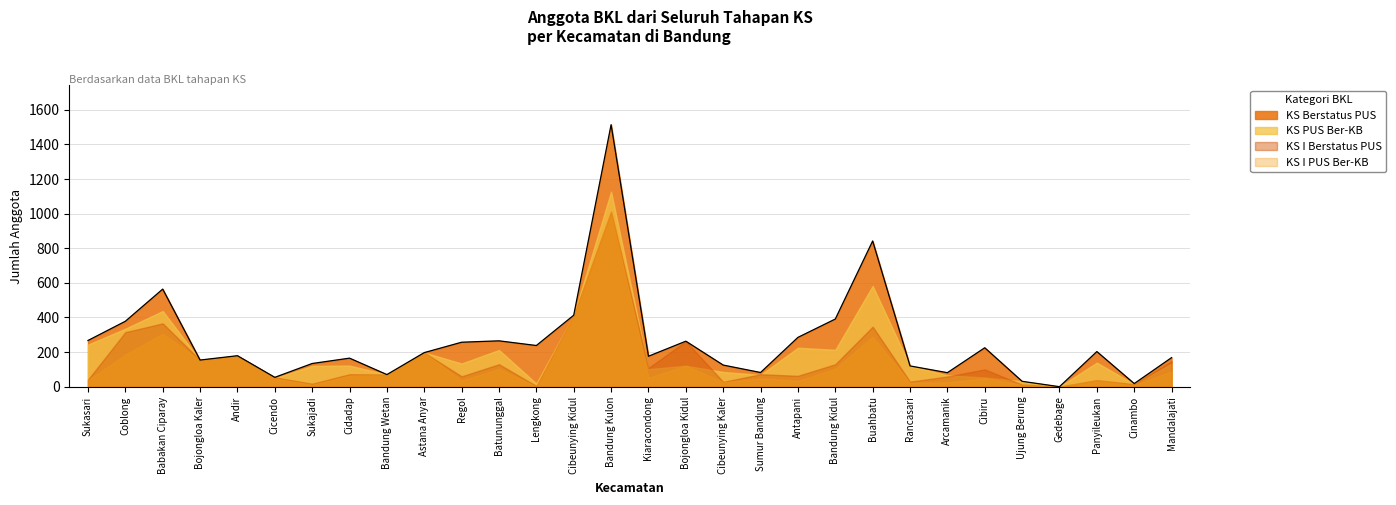

Where is the first local minimum?

Bojongloa Kaler